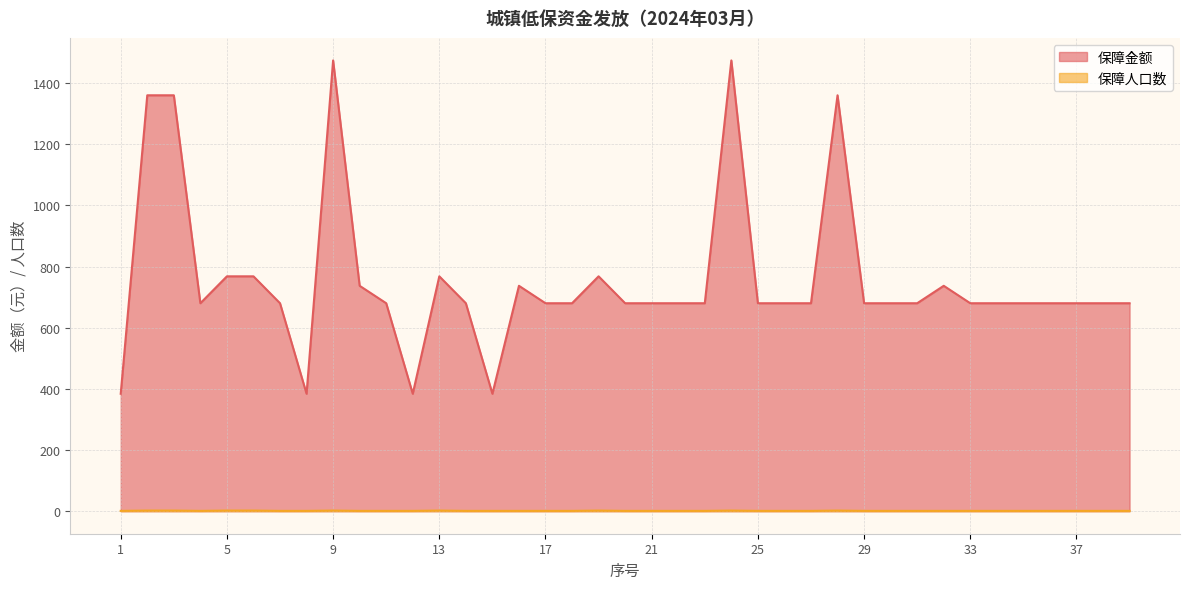

How many series are shown in this chart?

2